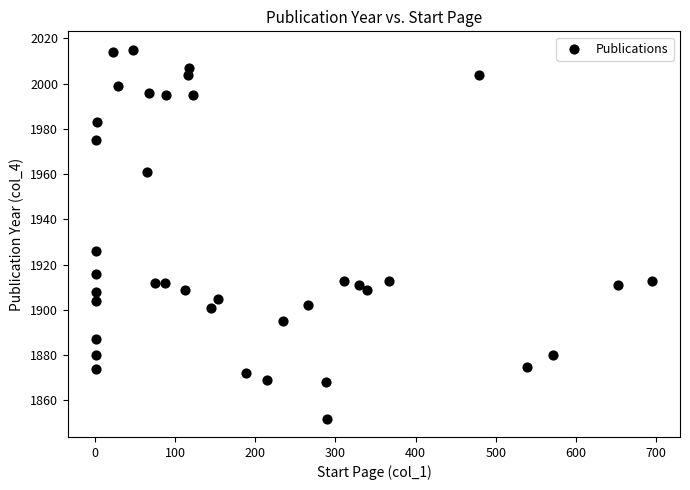

What Y value in the scatter plot is closest to 1933?

1926